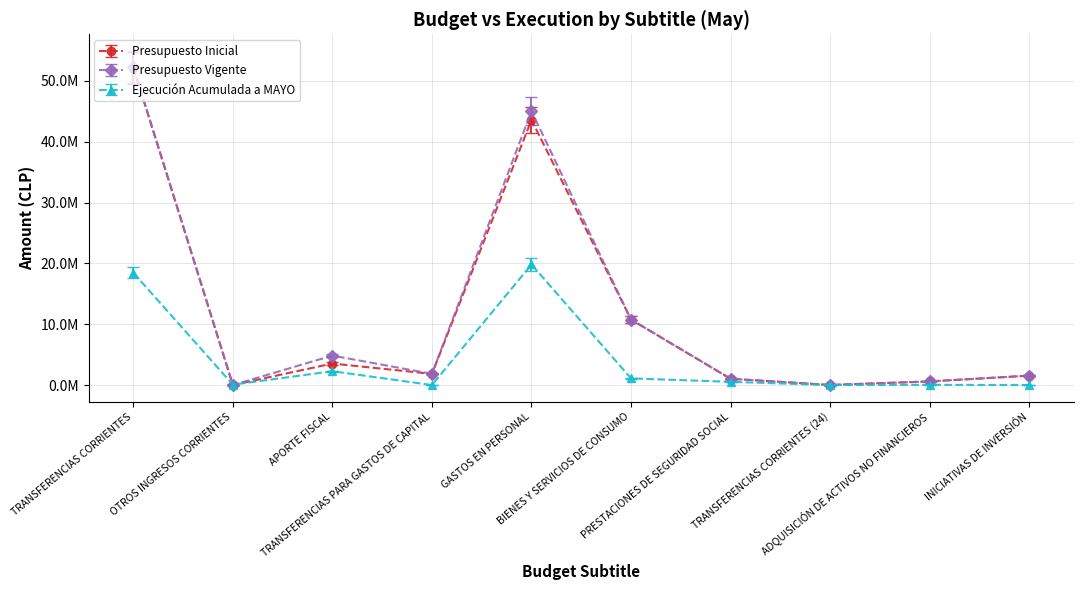

Which series ends up on top after the final intersection of Presupuesto Vigente and Ejecución Acumulada a MAYO?

Presupuesto Vigente